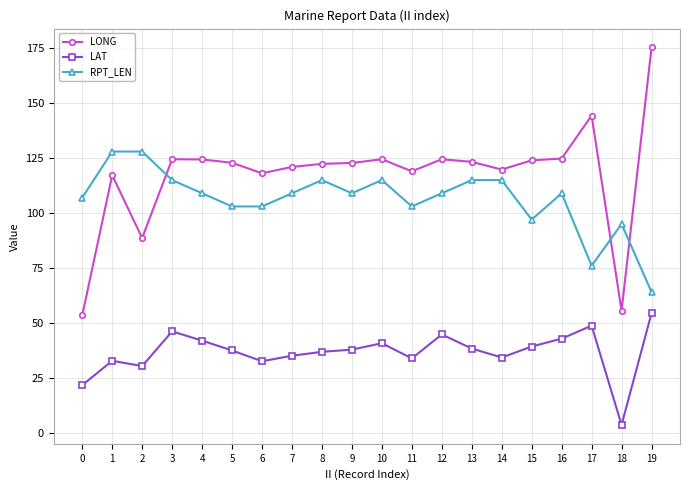

True or false: LAT has more than 2 interior local peaks.

True